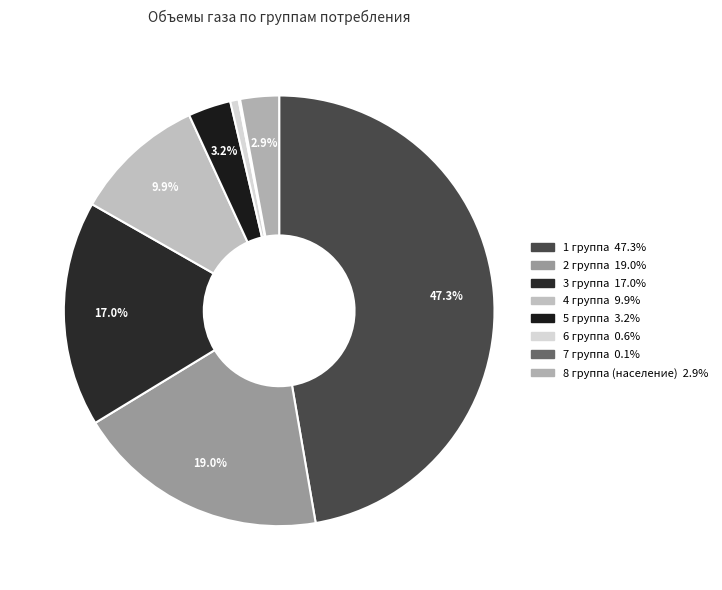

What is the smallest slice in the pie chart?

7 группа